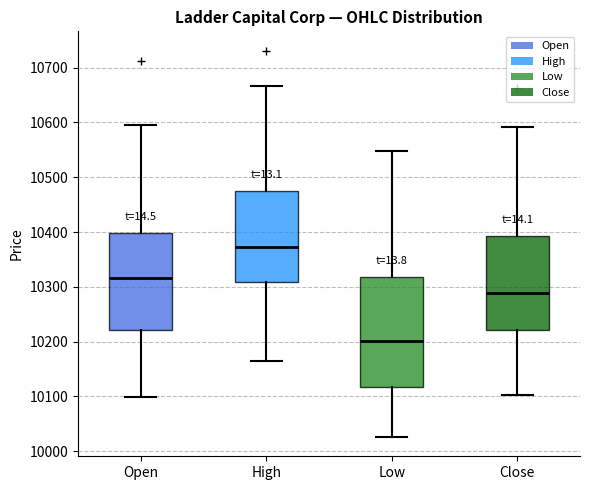

Reading left to right, read every box against the y-axis: the position of its median line, the range the box covers, and the ends of its whiskers. The values are not printed on the chart, so give them approximately, as read against the axis.

Open: median 10320, box 10220 to 10400, whiskers 10100 to 10600
High: median 10370, box 10310 to 10480, whiskers 10170 to 10670
Low: median 10200, box 10120 to 10320, whiskers 10030 to 10550
Close: median 10290, box 10220 to 10390, whiskers 10100 to 10590